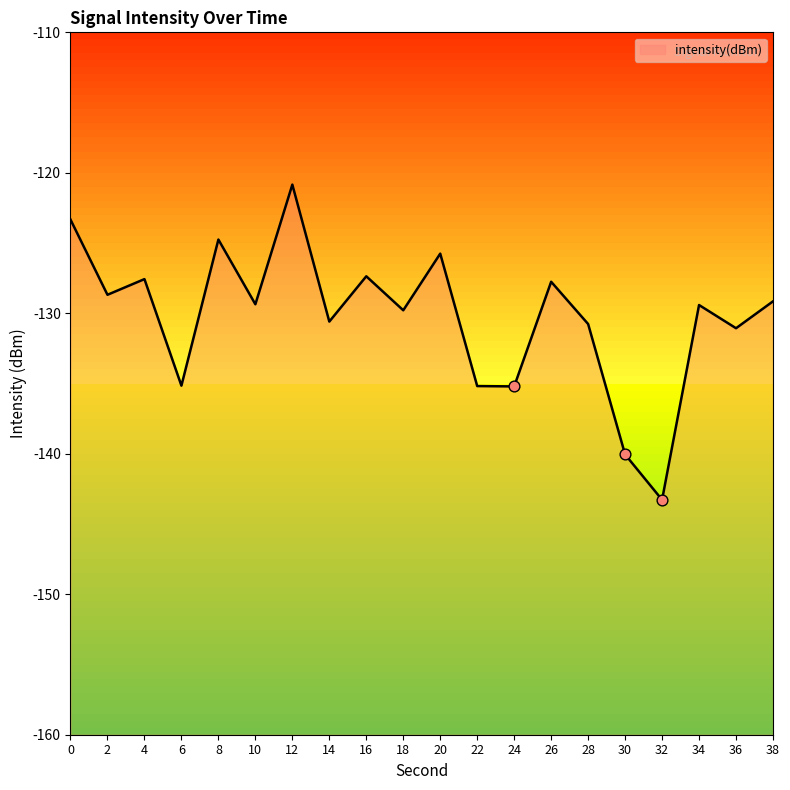

What is the change in value from 6 to 10?

+5.8